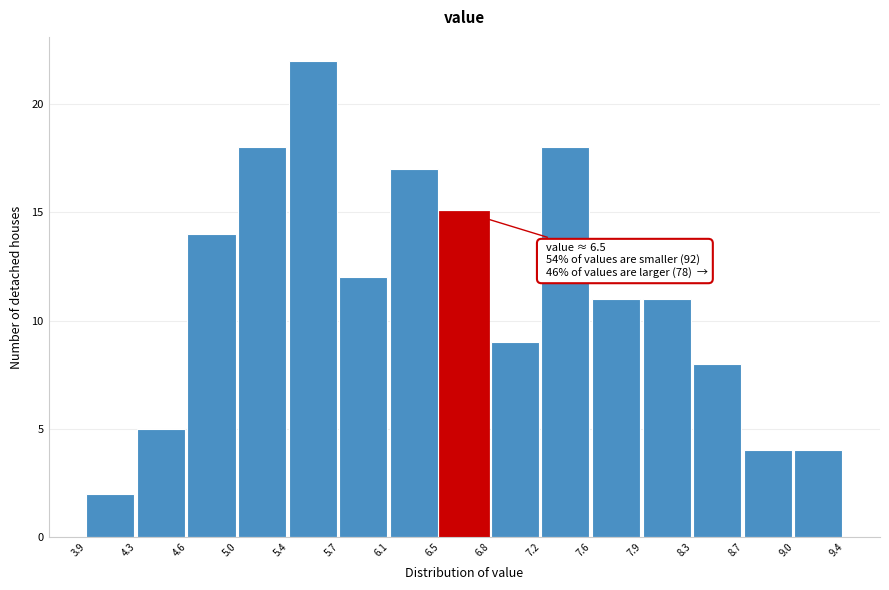

Over which range of the x-axis is the bar tallest?

5.4 to 5.7